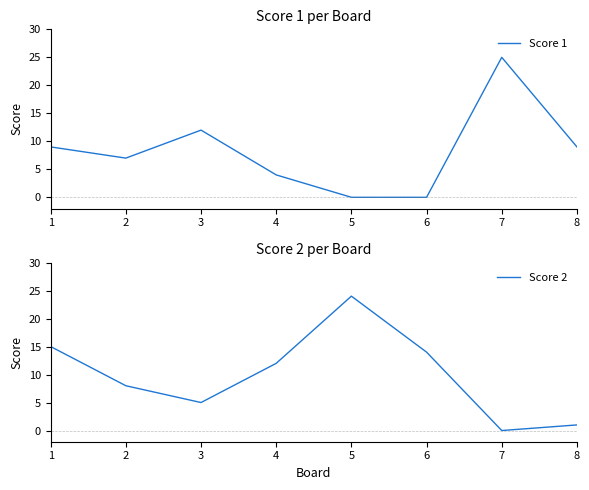

True or false: Score 1 and Score 2 cross at least once.

True